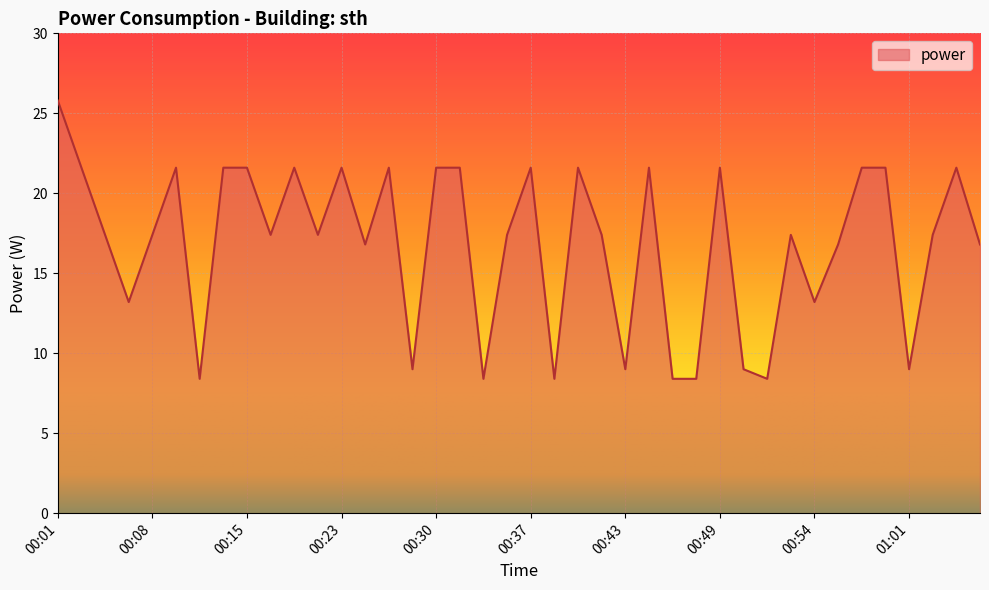

What is the sum of all values?

673.8